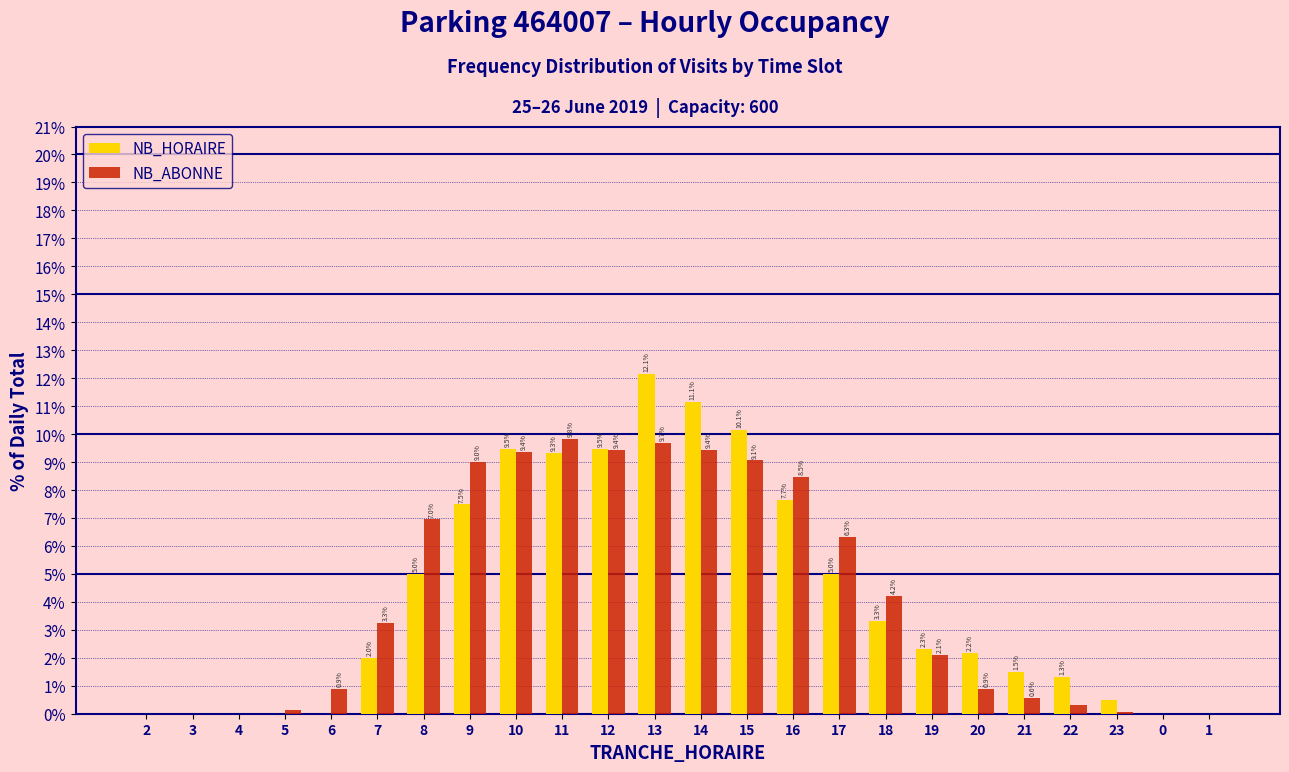

What is the sum of the NB_HORAIRE values at 21 and 9?

9.0